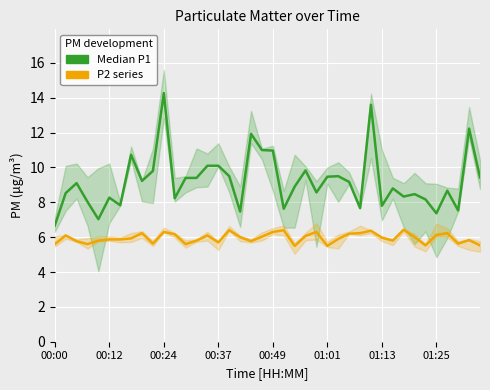

Reading left to right, list all the values displayed in this chart.

Median P1: 6.7	8.5	9.1	8.0	7.0	8.3	7.8	10.7	9.2	9.8	14.3	8.2	9.4	9.4	10.1	10.1	9.5	7.5	11.9	11.0	11.0	7.6	8.9	9.8	8.6	9.5	9.5	9.2	7.7	13.6	7.8	8.8	8.3	8.5	8.2	7.4	8.7	7.5	12.2	9.4
P2 series: 5.6	6.1	5.8	5.6	5.8	5.9	5.9	5.9	6.2	5.6	6.3	6.2	5.6	5.8	6.1	5.7	6.4	6.0	5.8	6.0	6.3	6.4	5.5	6.1	6.3	5.5	5.9	6.2	6.2	6.4	6.0	5.8	6.4	6.0	5.5	6.1	6.2	5.6	5.8	5.5